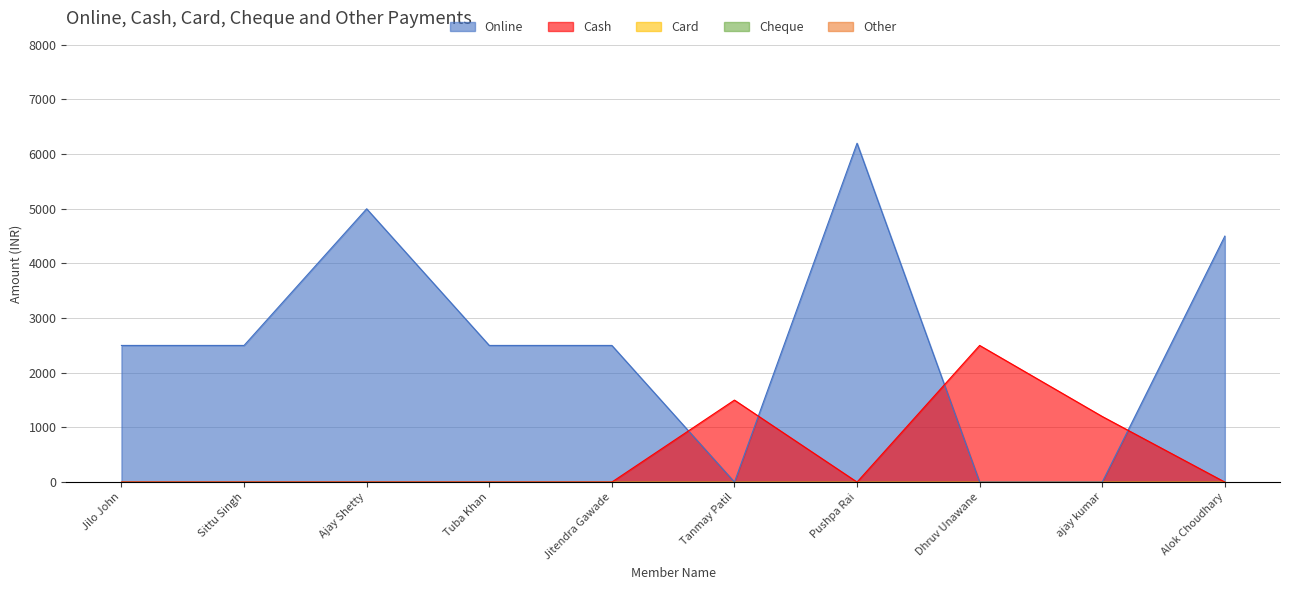

What is the label of the 4th point from the right?

Pushpa Rai